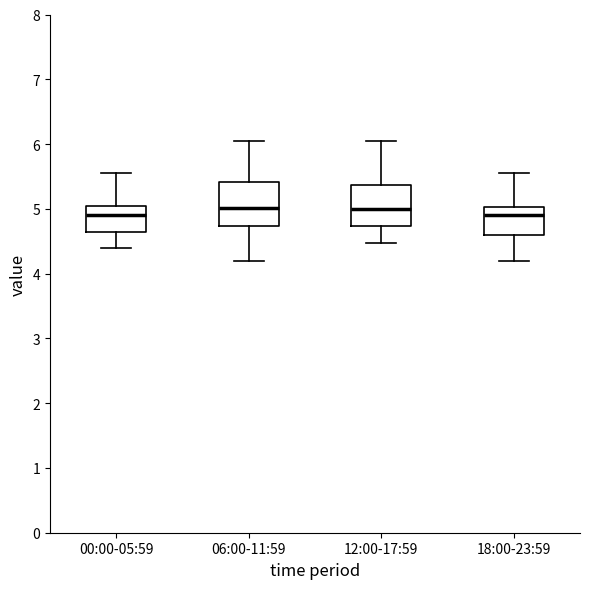

Reading left to right, transcribe this box plot: for each box, give where its median line is, the range the box spans, and where its two whiskers end, as read against the y-axis. The values are not printed on the chart, so give them approximately, as read against the axis.

00:00-05:59: median 4.9, box 4.6 to 5.0, whiskers 4.4 to 5.6
06:00-11:59: median 5.0, box 4.7 to 5.4, whiskers 4.2 to 6.1
12:00-17:59: median 5.0, box 4.7 to 5.4, whiskers 4.5 to 6.1
18:00-23:59: median 4.9, box 4.6 to 5.0, whiskers 4.2 to 5.6